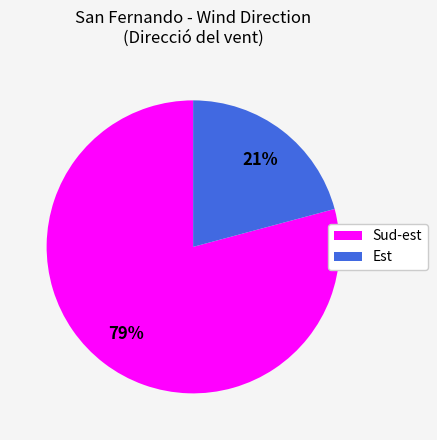

Which category has the smallest portion of the pie?

Est